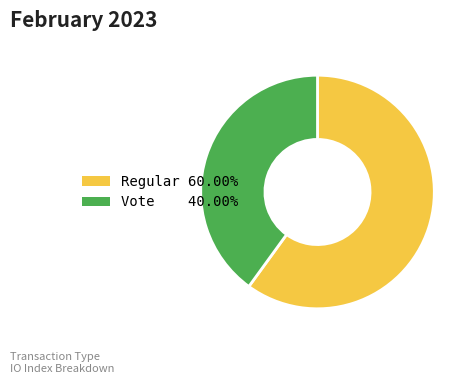

Is there any slice that represents more than half of the pie?

Yes